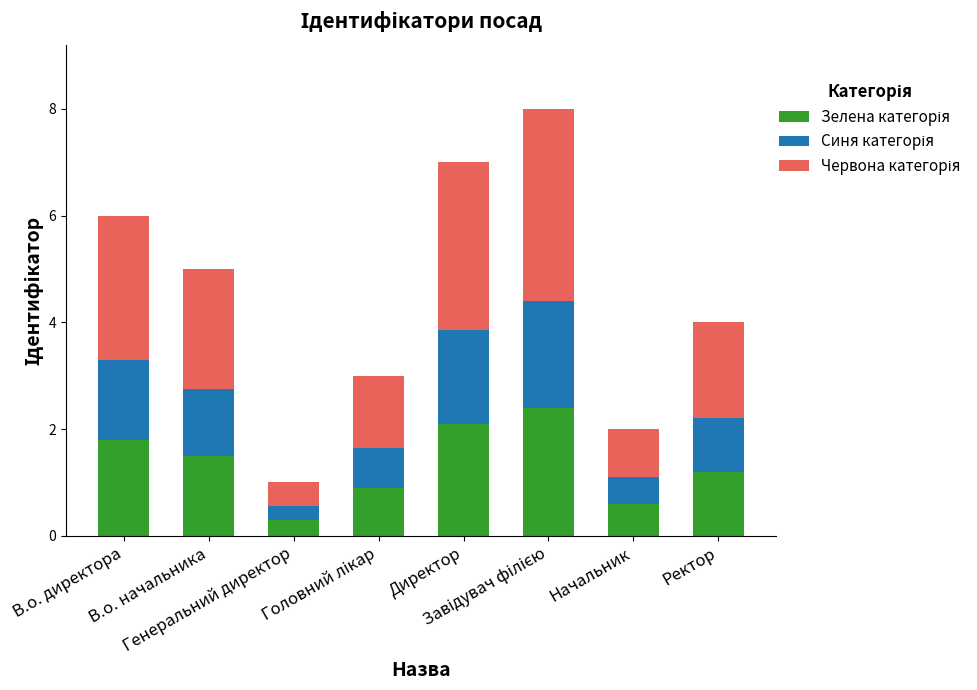

Count the number of data series in this chart.

3